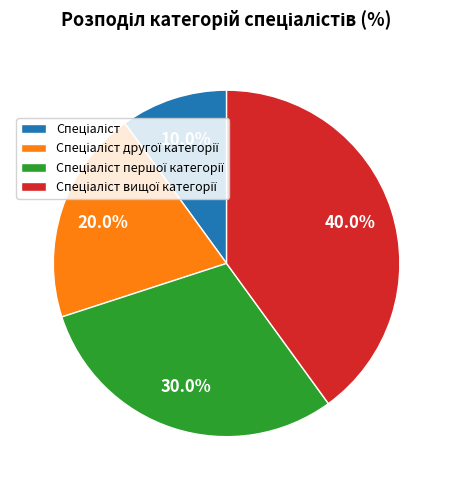

Does any single category account for the majority?

No